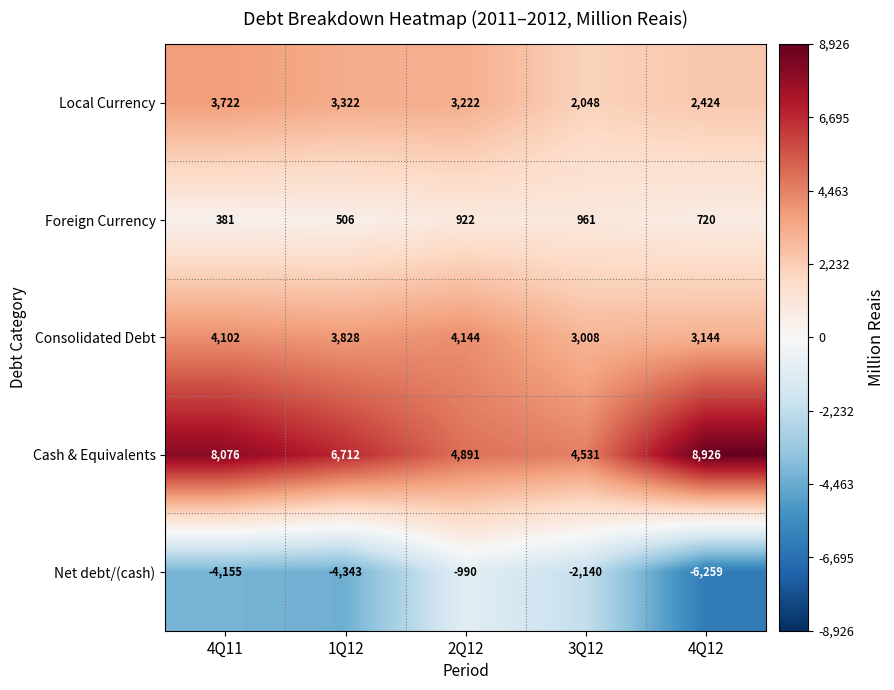

Reading right to left, list all the values displayed in this chart.

Local Currency: 4Q12=2424	3Q12=2048	2Q12=3222	1Q12=3322	4Q11=3722
Foreign Currency: 4Q12=720	3Q12=961	2Q12=922	1Q12=506	4Q11=381
Consolidated Debt: 4Q12=3144	3Q12=3008	2Q12=4144	1Q12=3828	4Q11=4102
Cash & Equivalents: 4Q12=8926	3Q12=4531	2Q12=4891	1Q12=6712	4Q11=8076
Net debt/(cash): 4Q12=-6259	3Q12=-2140	2Q12=-990	1Q12=-4343	4Q11=-4155